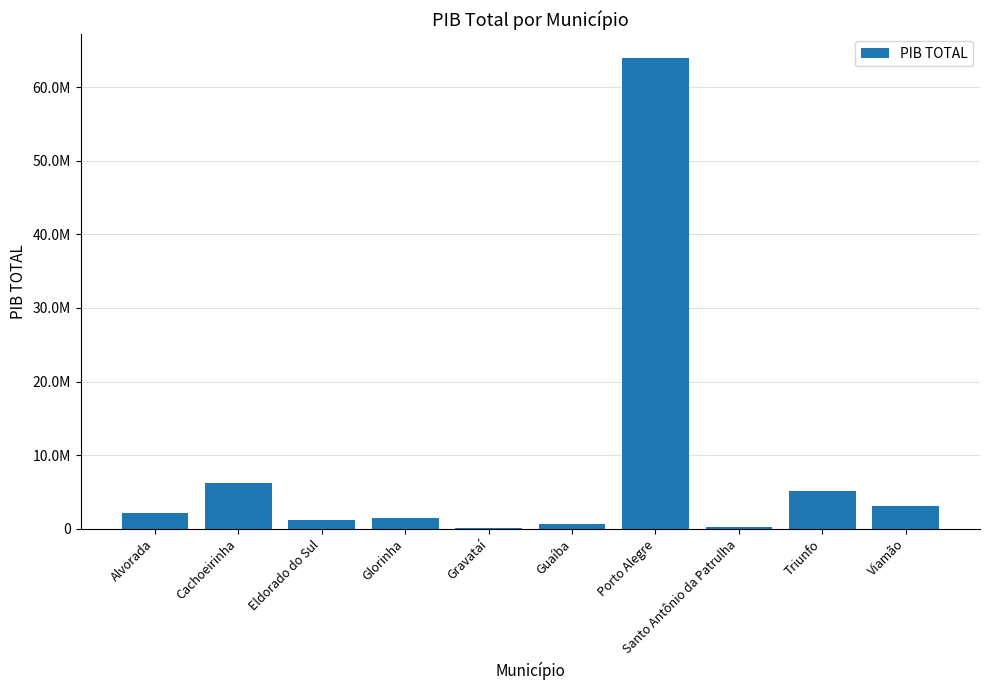

What position from the left is Cachoeirinha?

2